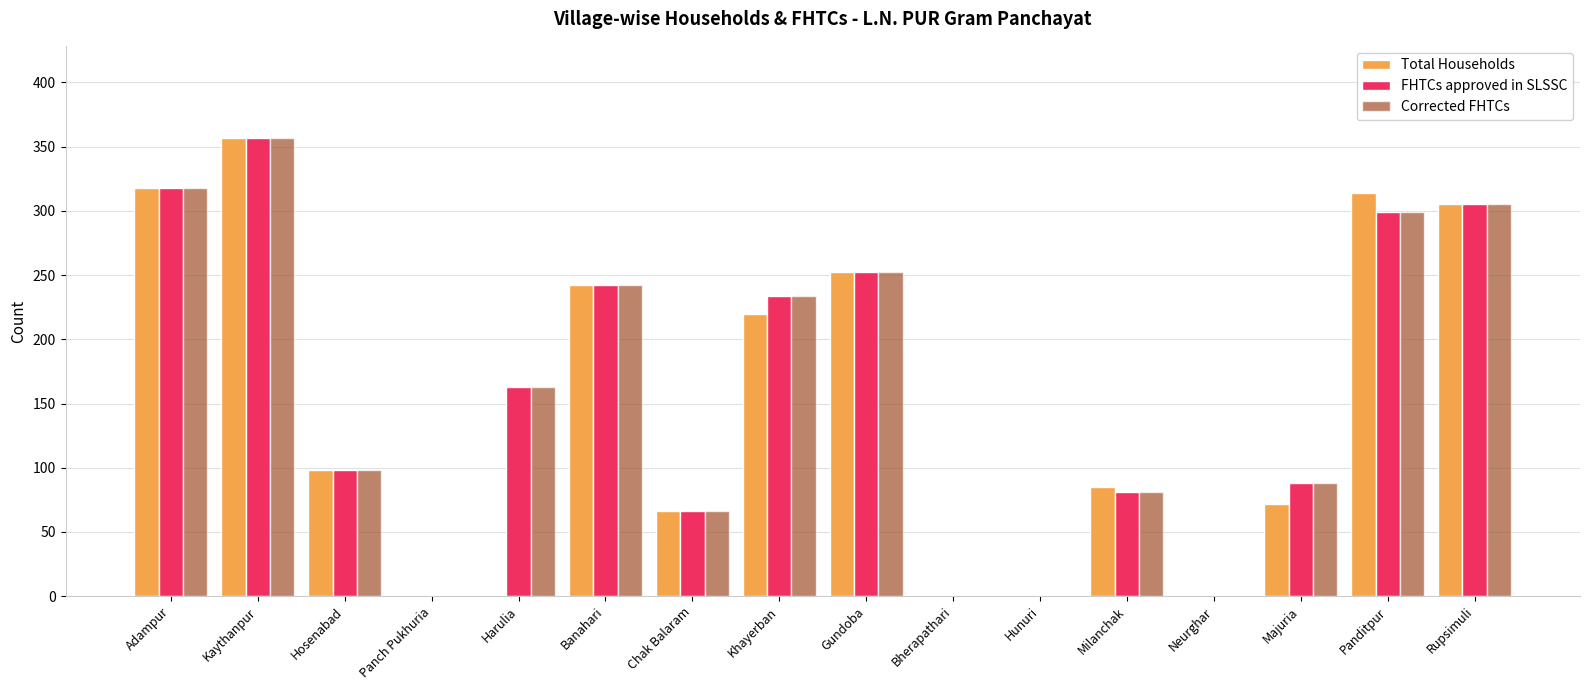

Where is Corrected FHTCs nearest to the value 178?

Harulia